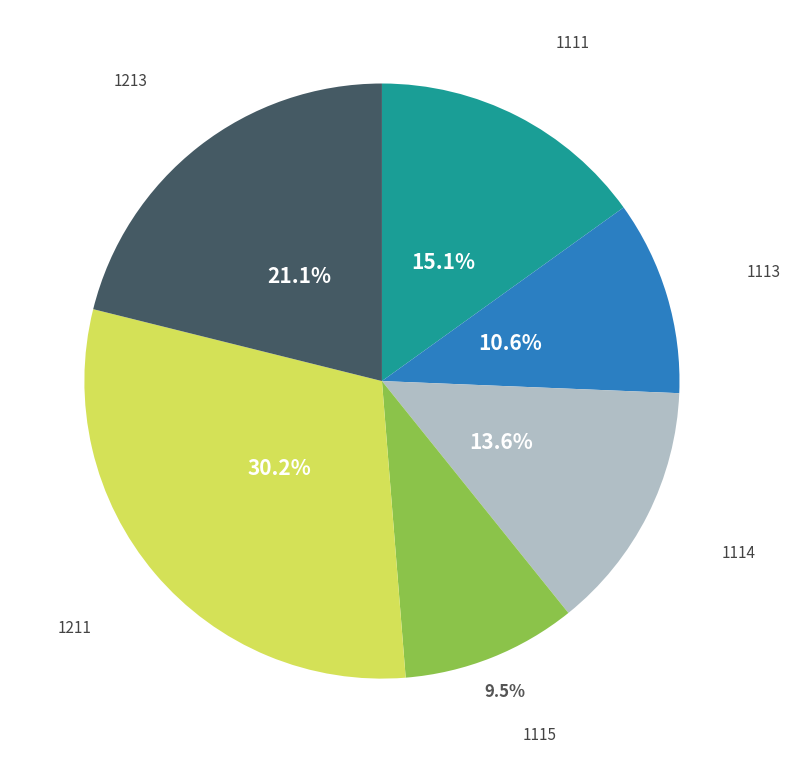

What is the smallest slice in the pie chart?

1115